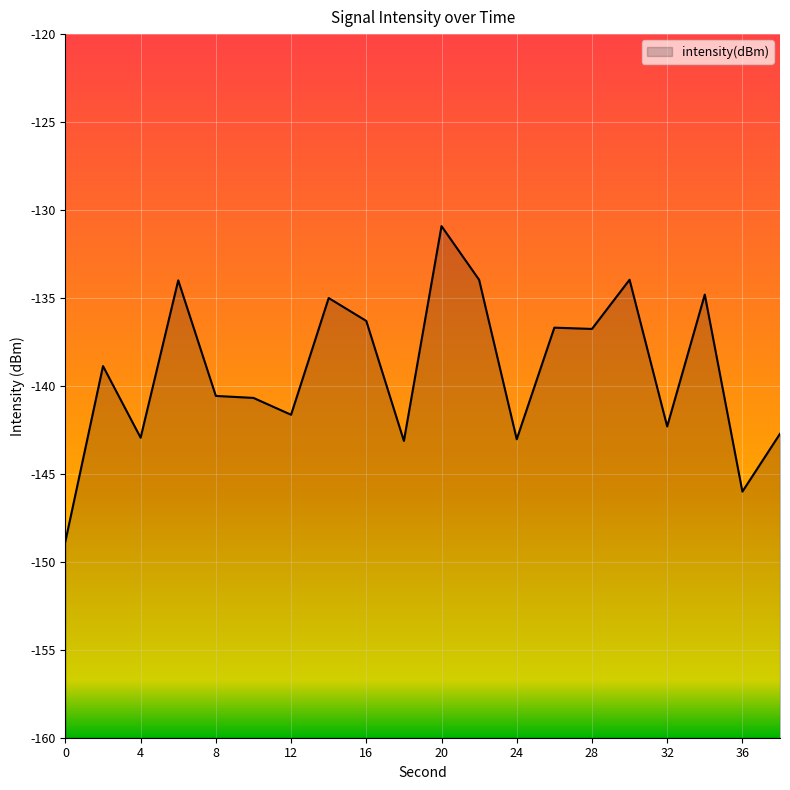

Rank the categories by value from lowest to highest.

0, 36, 18, 24, 4, 38, 32, 12, 10, 8, 2, 28, 26, 16, 14, 34, 6, 22, 30, 20